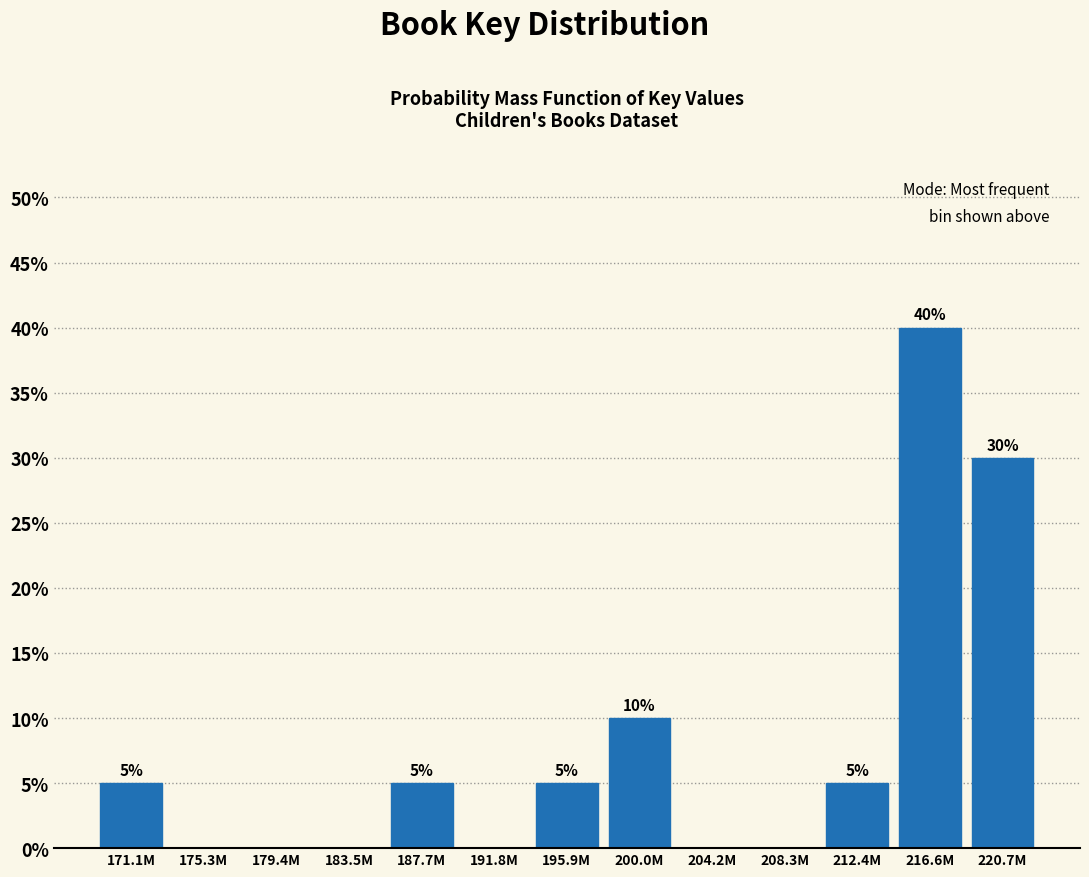

Reading left to right, what are all the values shown in this chart?

171.1M=5	175.3M=0	179.4M=0	183.5M=0	187.7M=5	191.8M=0	195.9M=5	200.0M=10	204.2M=0	208.3M=0	212.4M=5	216.6M=40	220.7M=30